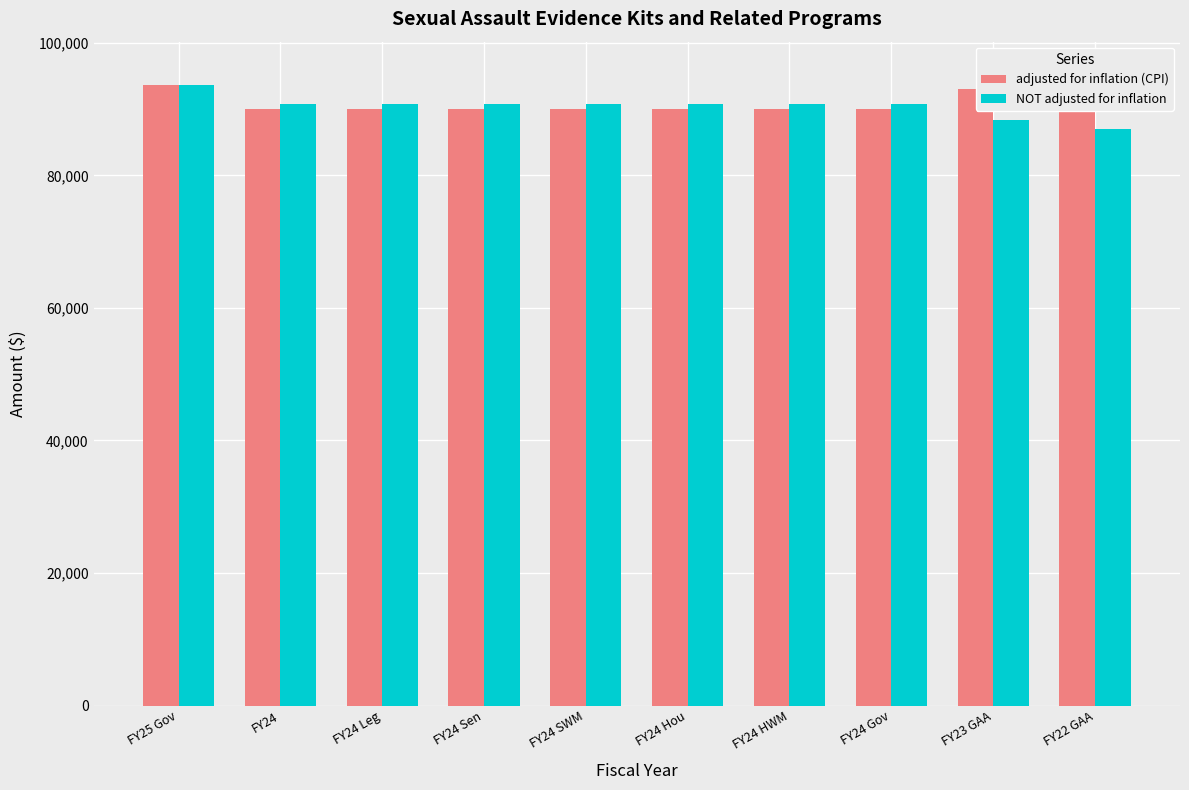

Which series has the largest total across all categories?

adjusted for inflation (CPI)